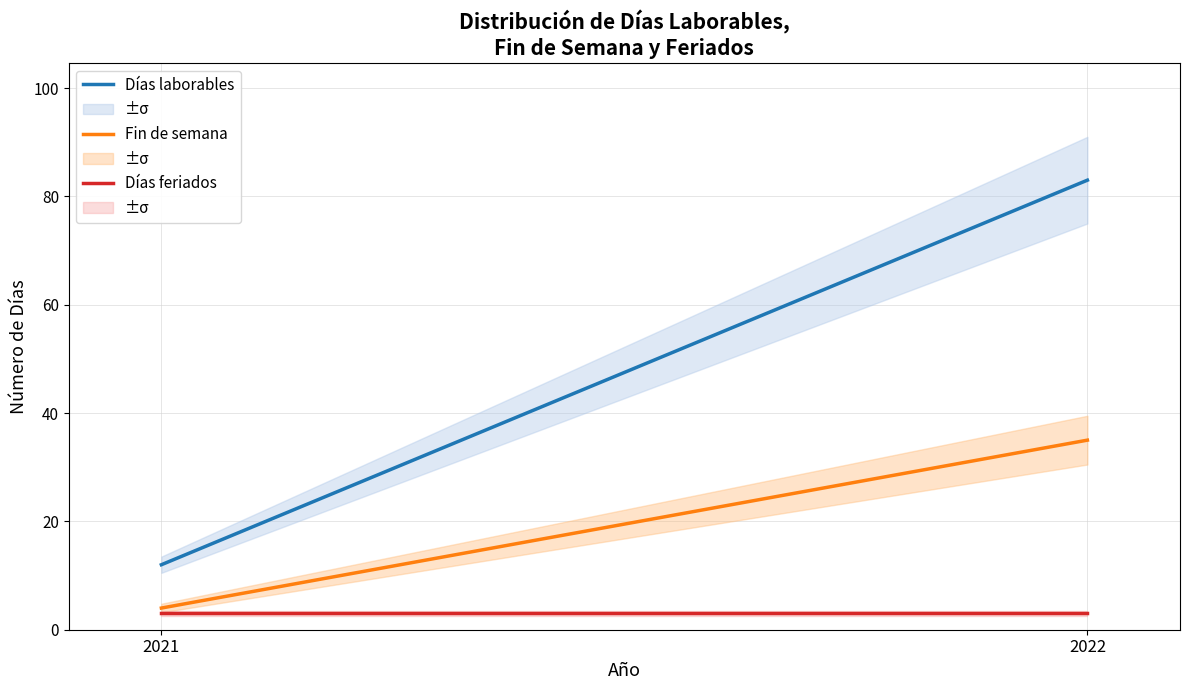

What is the value of the Días feriados point at the 2nd from the left?

3